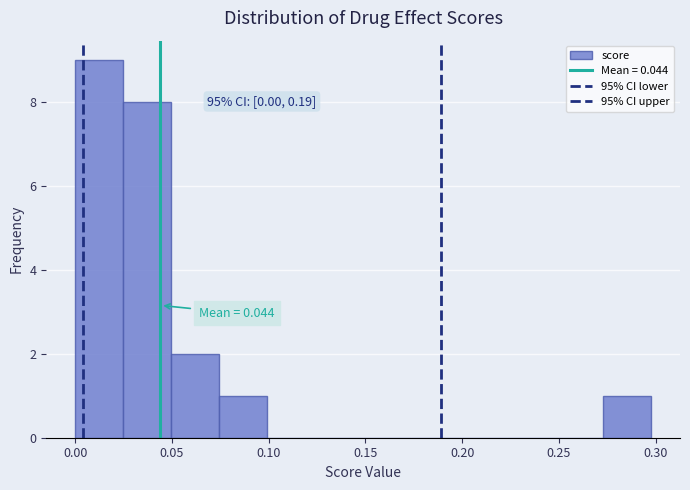

Which range on the x-axis has the tallest bar?

0.000 to 0.025